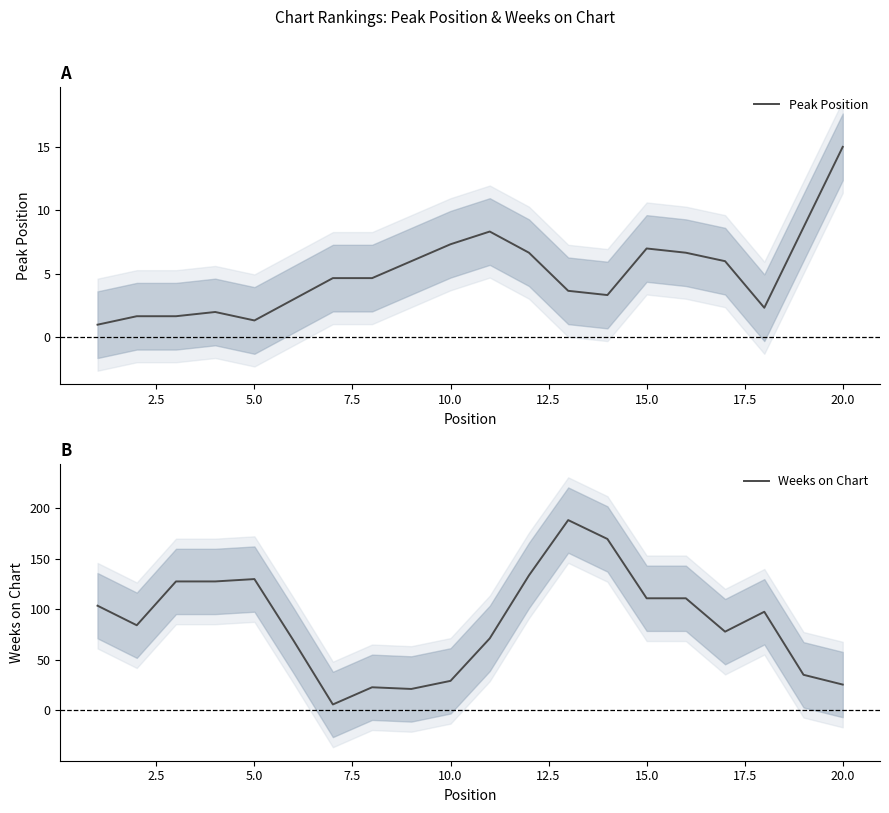

Which category has the highest value in the Peak Position series?

20.0